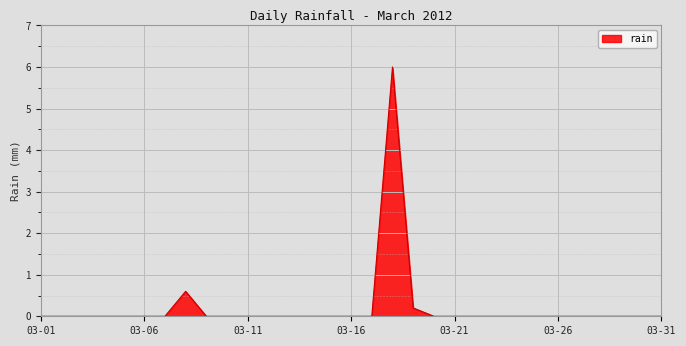

What is the maximum value shown in the chart?

6.0